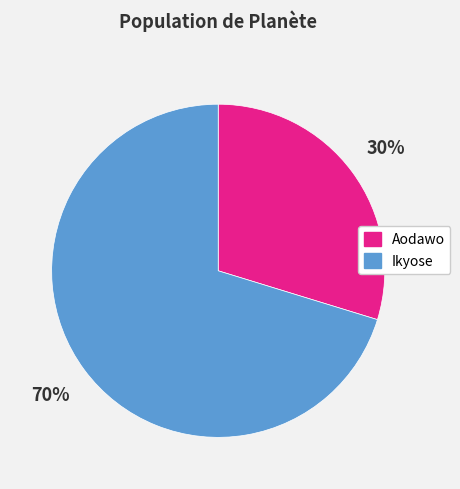

Does Ikyose represent more than half of the total?

Yes